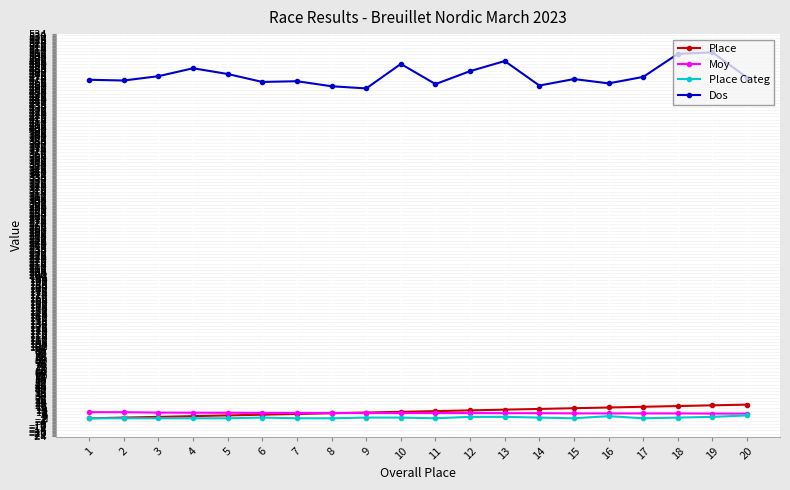

What is the minimum value shown in the chart?

1.0